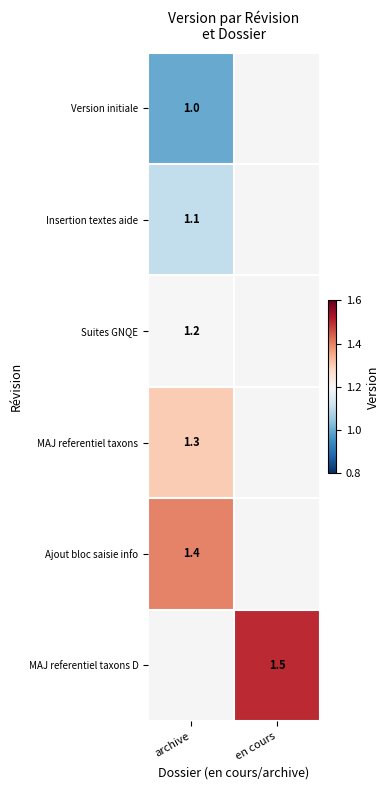

True or false: Suites GNQE has a value of 1.8 at archive.

False